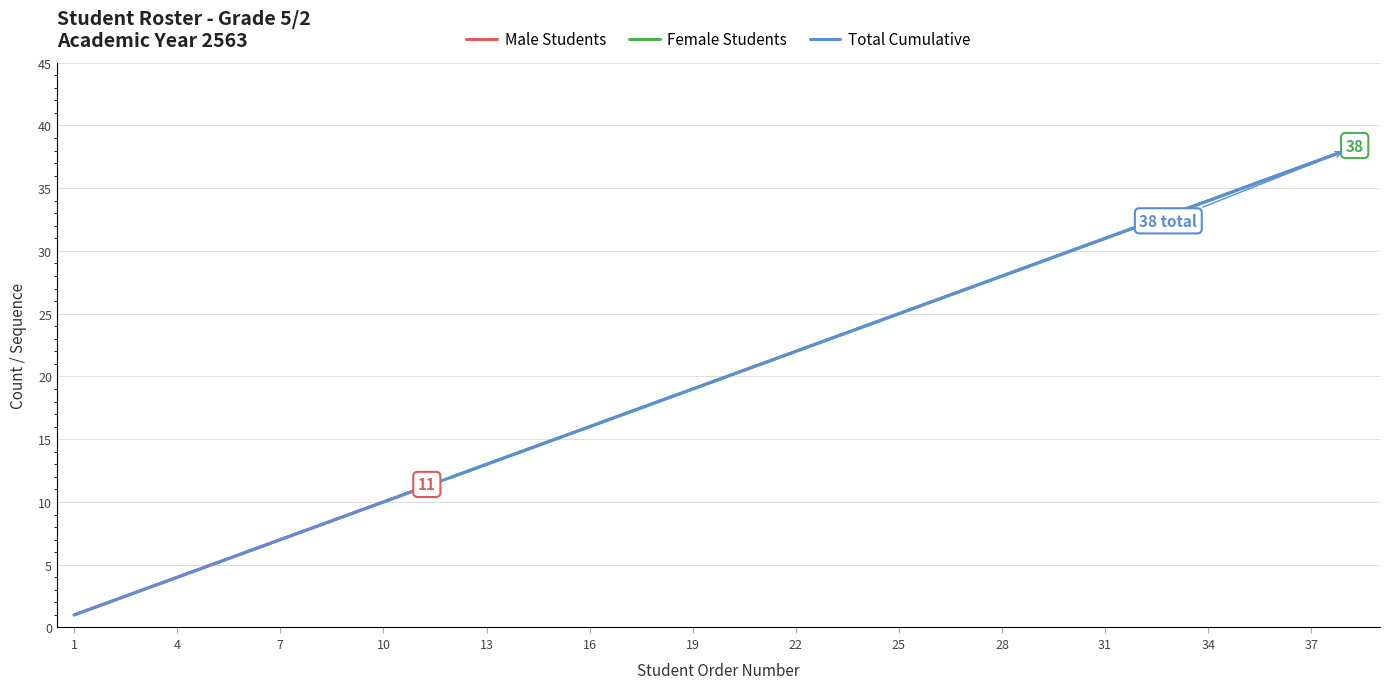

Rank the series by their average value, from lowest to highest.

Male Students, Female Students, Total Cumulative